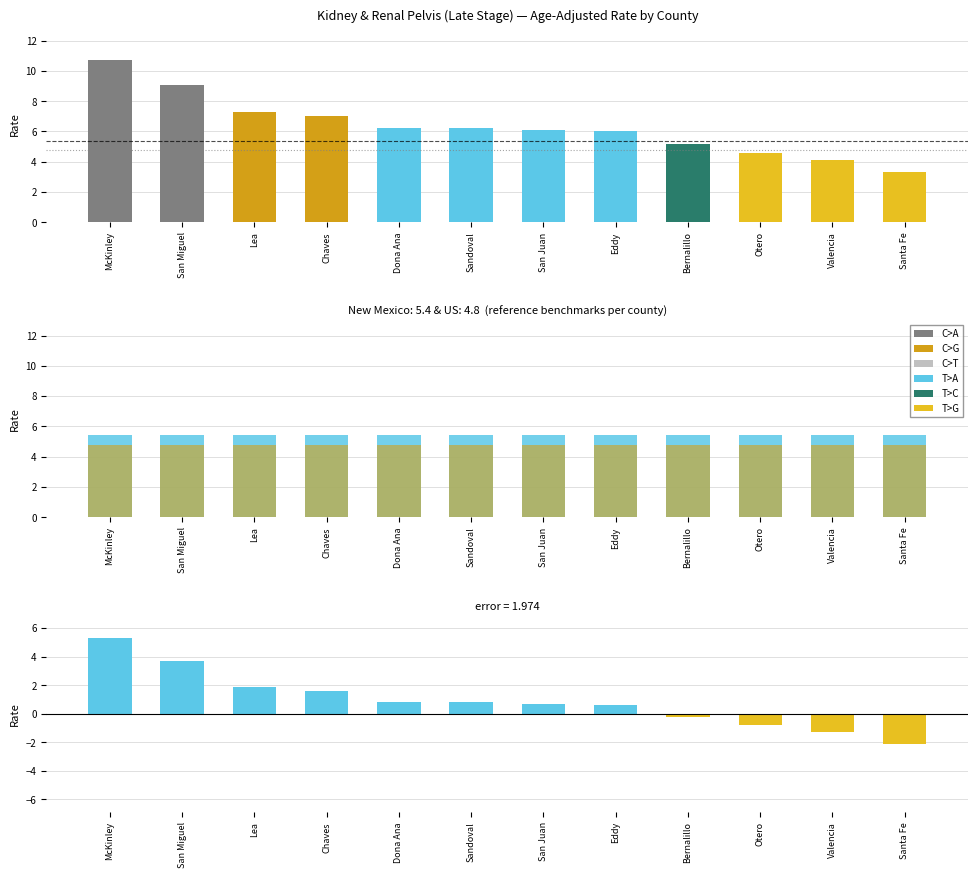

List the labels in order of New Mexico Avg value, largest first.

McKinley, San Miguel, Lea, Chaves, Dona Ana, Sandoval, San Juan, Eddy, Bernalillo, Otero, Valencia, Santa Fe